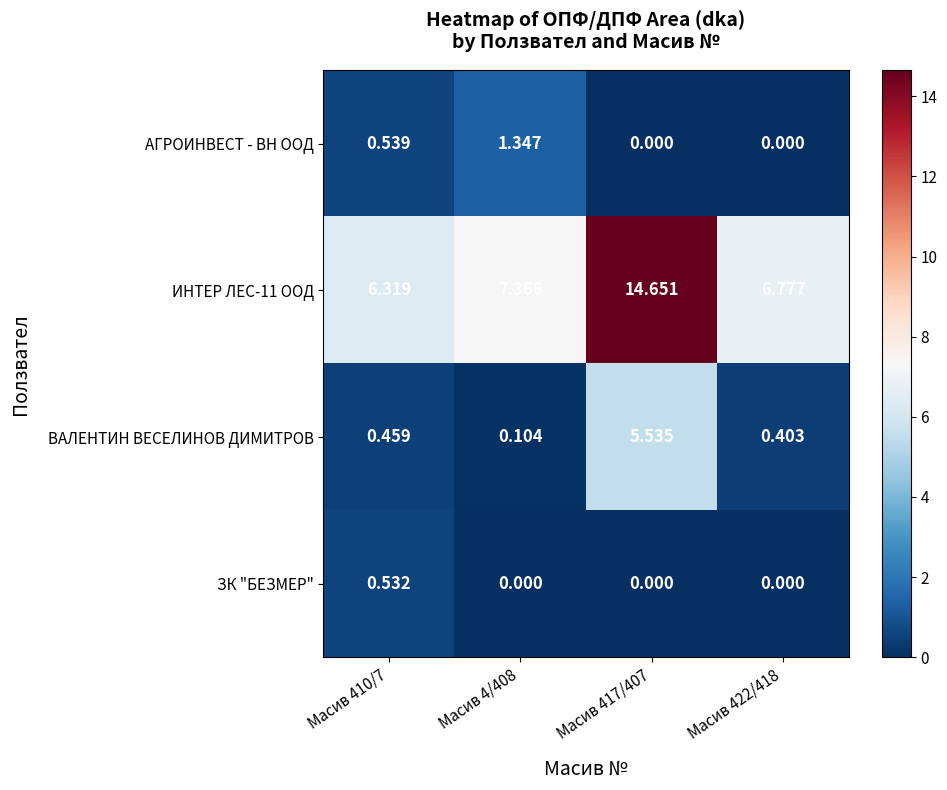

Is the value of ИНТЕР ЛЕС-11 ООД at Масив 4/408 greater than the value of ЗК "БЕЗМЕР" at Масив 422/418?

Yes